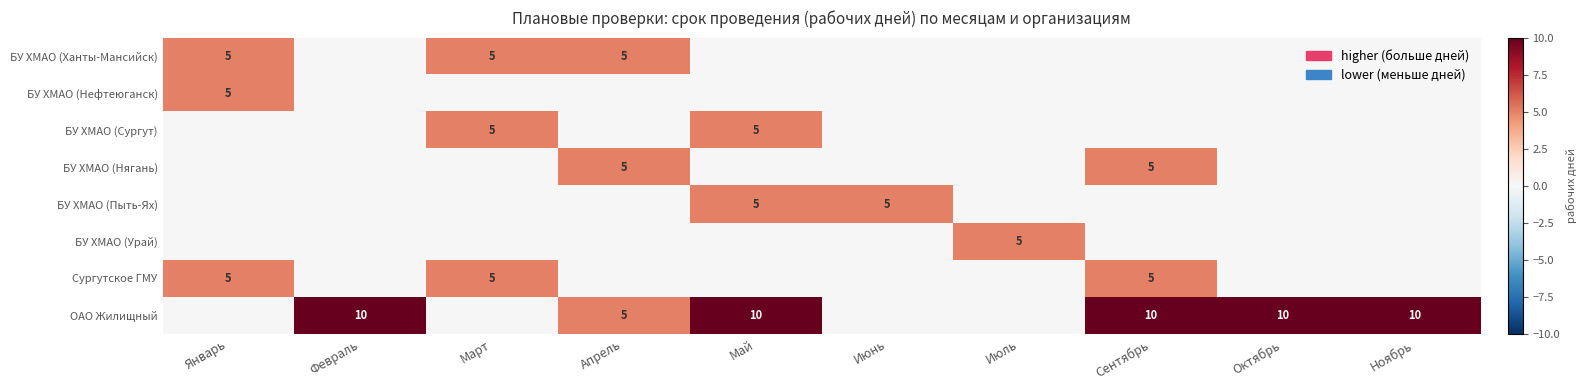

The БУ ХМАО (Сургут) series shows 0 at Январь. True or false?

True